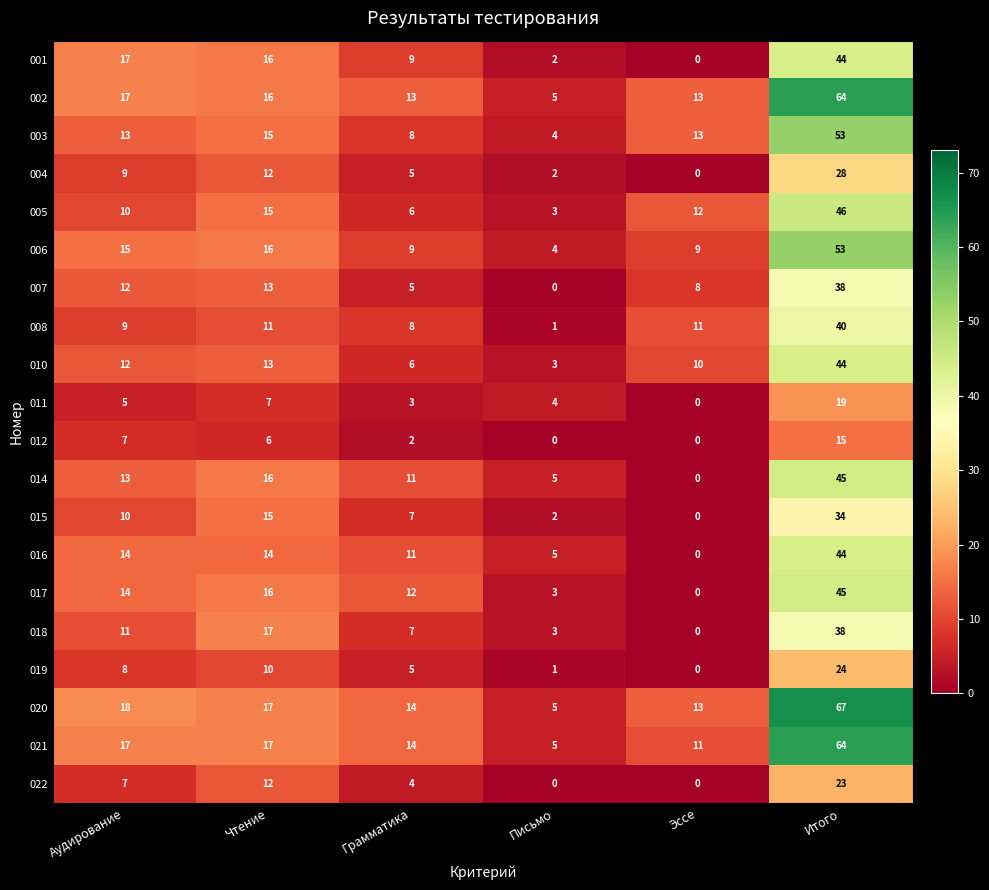

Is it true that 003 equals 7 at Письмо?

False